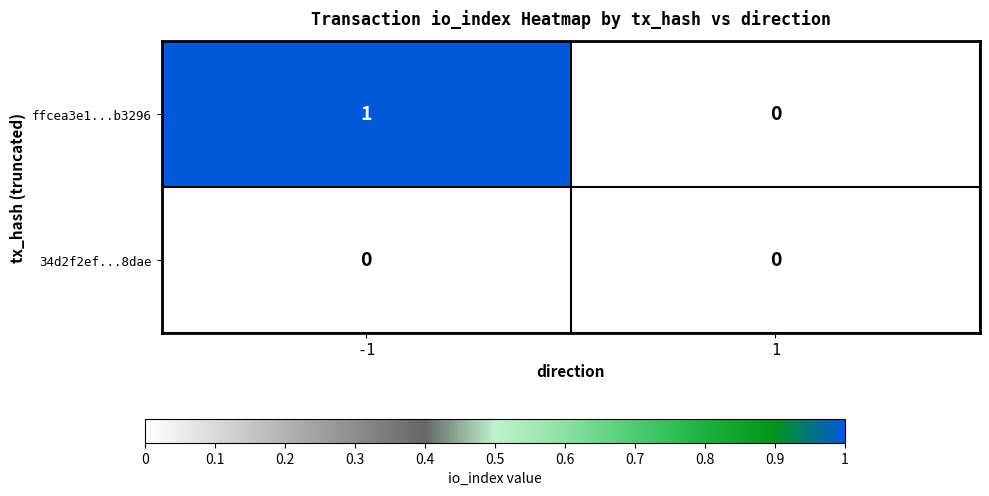

Is it true that ffcea3e1...b3296 equals 1 at -1?

True